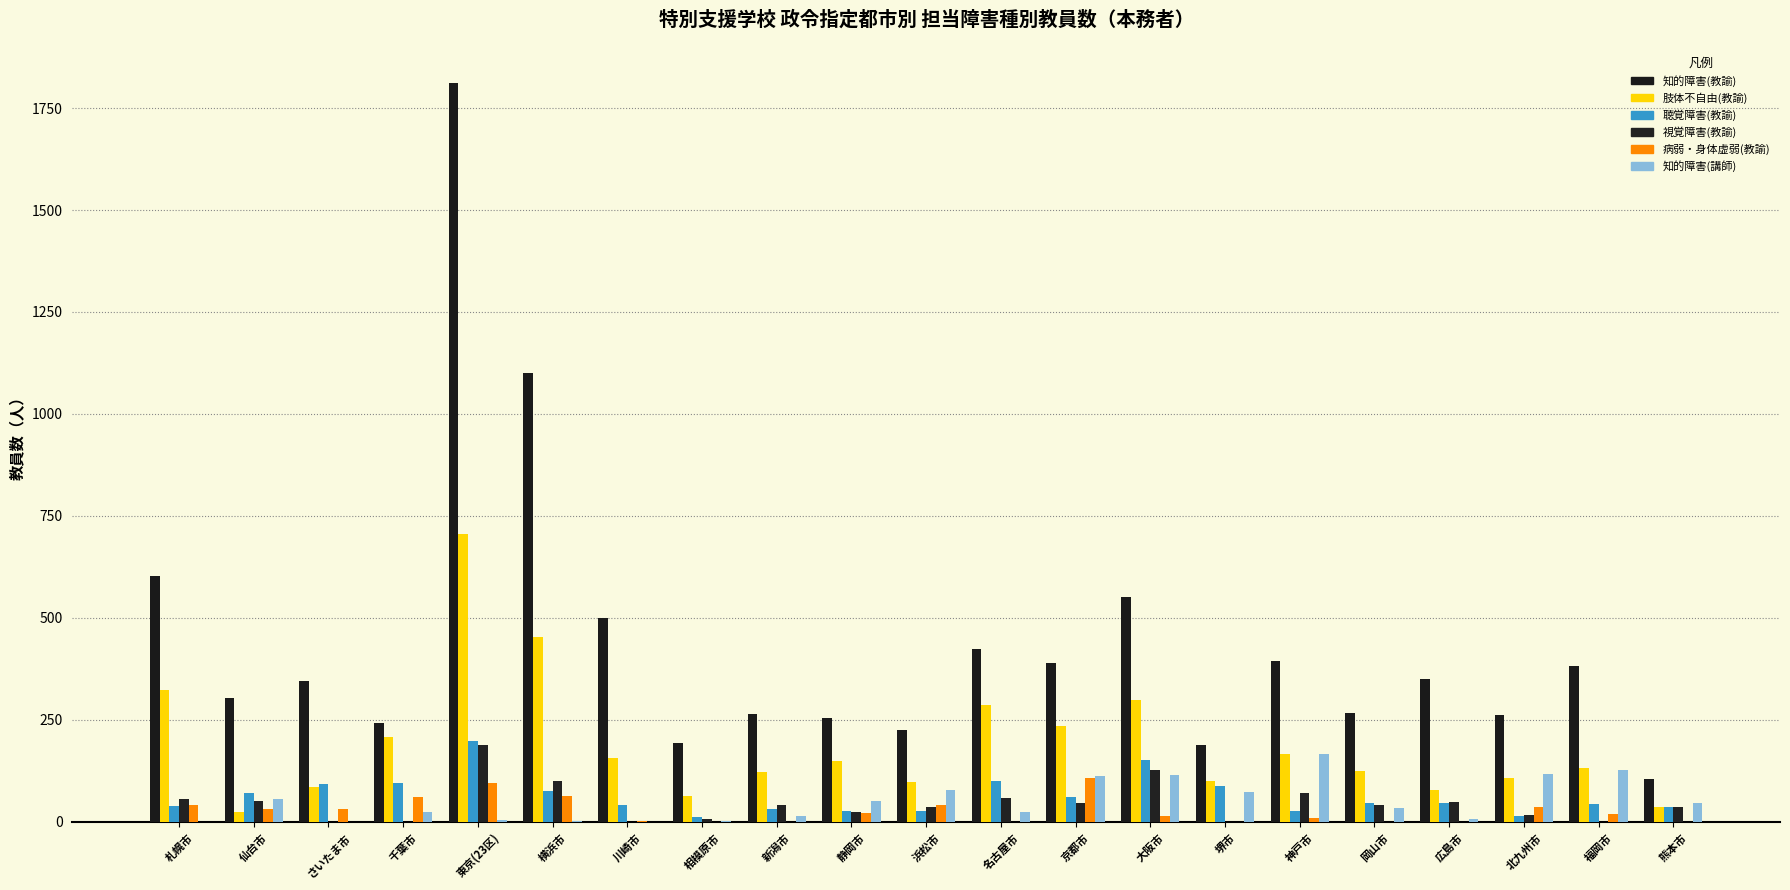

Is the value of 知的障害(講師) at 浜松市 greater than the value of 知的障害(教諭) at 広島市?

No